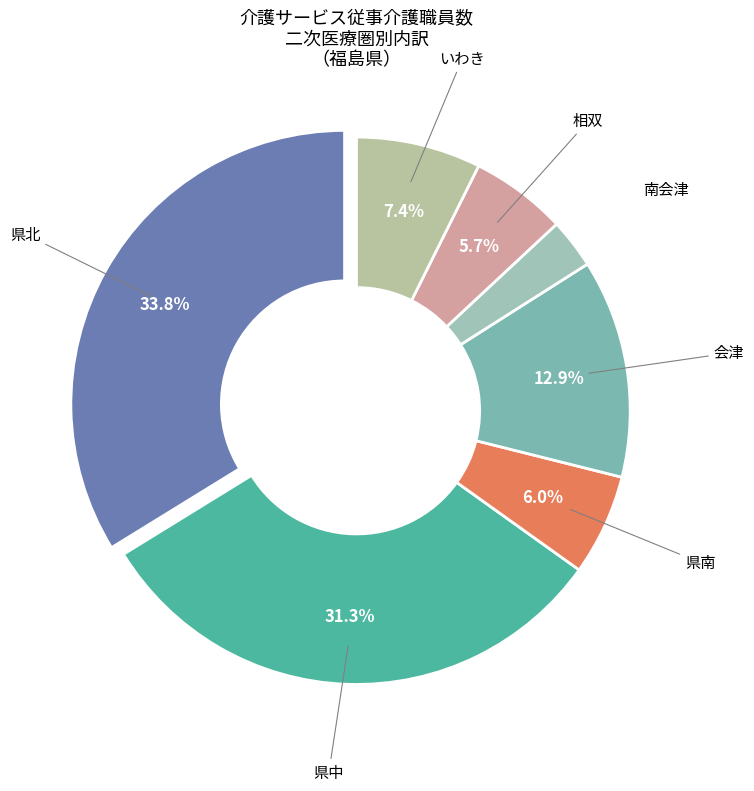

What is the ratio of the value at 県中 to the value at 相双?

5.5